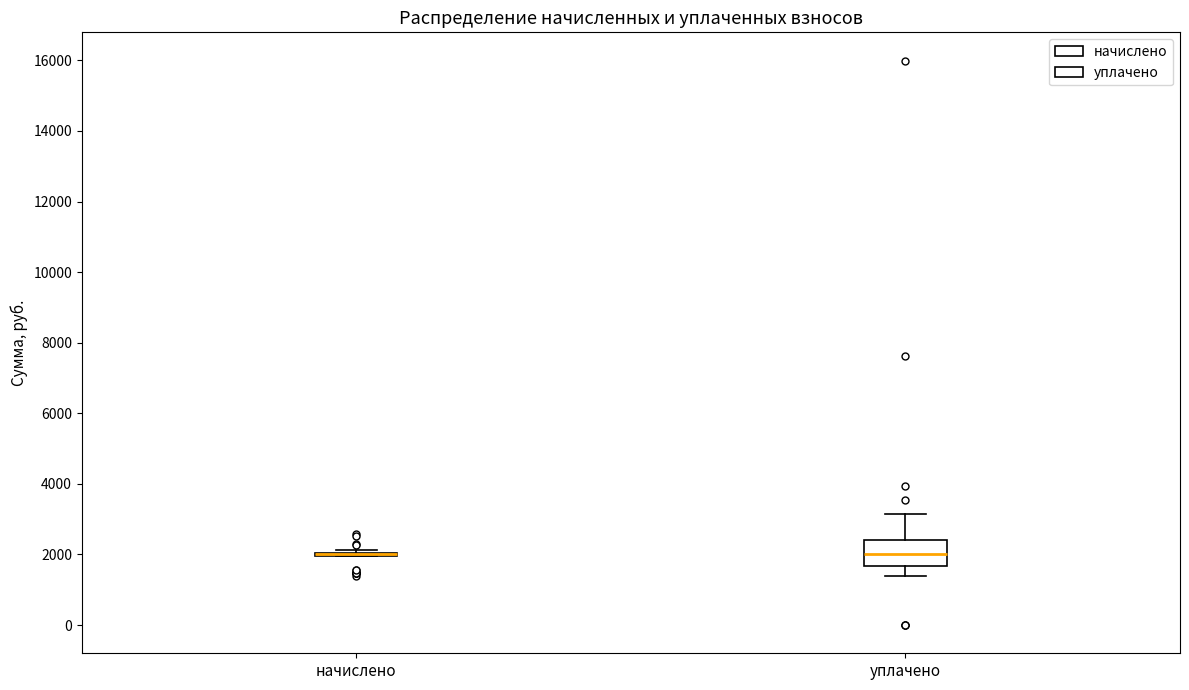

Reading left to right, transcribe this box plot: for each box, give where its median line is, the range the box spans, and where its two whiskers end, as read against the y-axis. The values are not printed on the chart, so give them approximately, as read against the axis.

начислено: box collapsed to a line at 2000, whiskers 2000 to 2200
уплачено: median 2000, box 1600 to 2400, whiskers 1400 to 3200